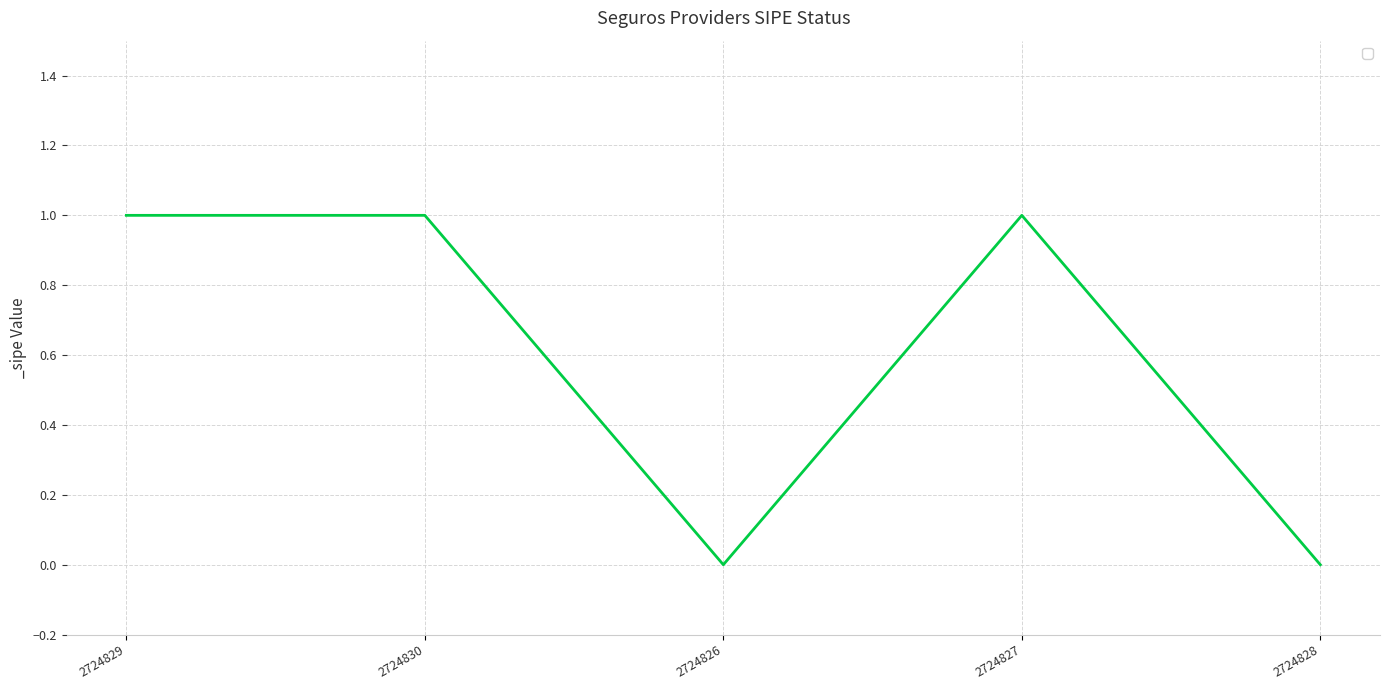

At which category does the data reach its first local valley?

2724826